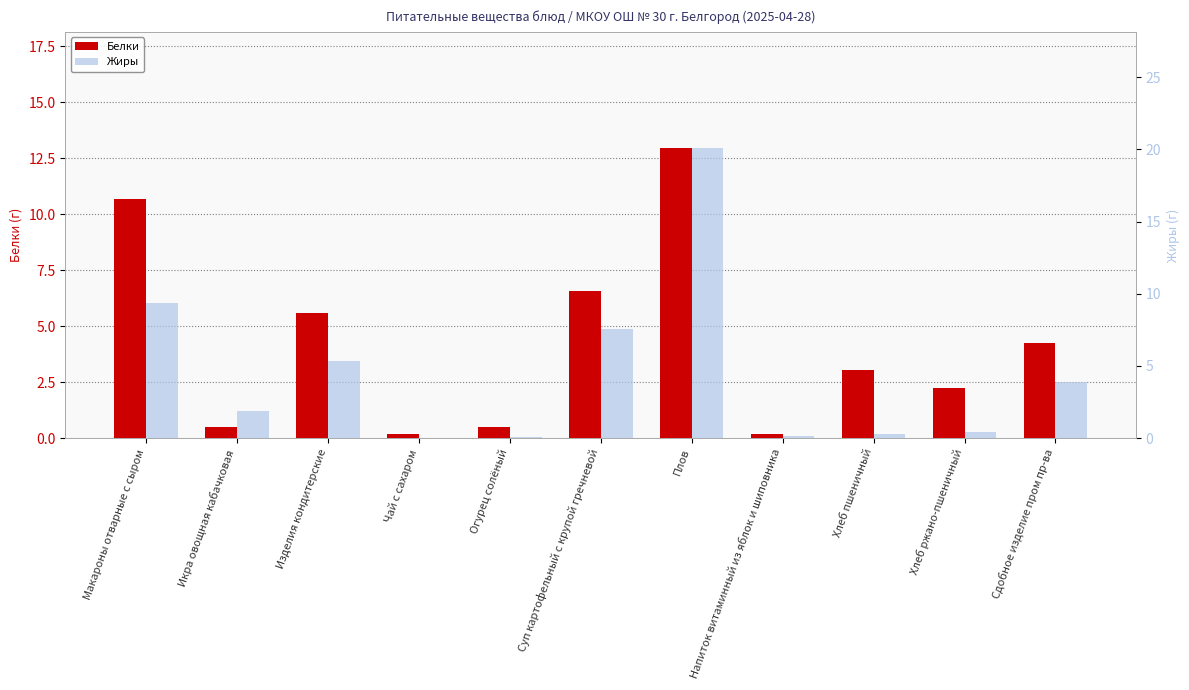

What is the total value across all series at Изделия кондитерские?

10.9